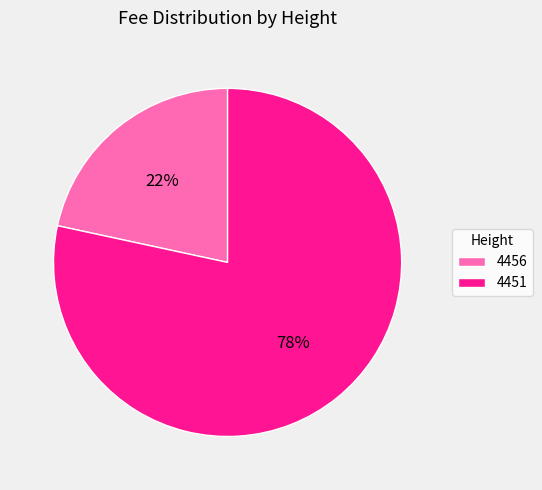

Count the number of slices in the pie.

2